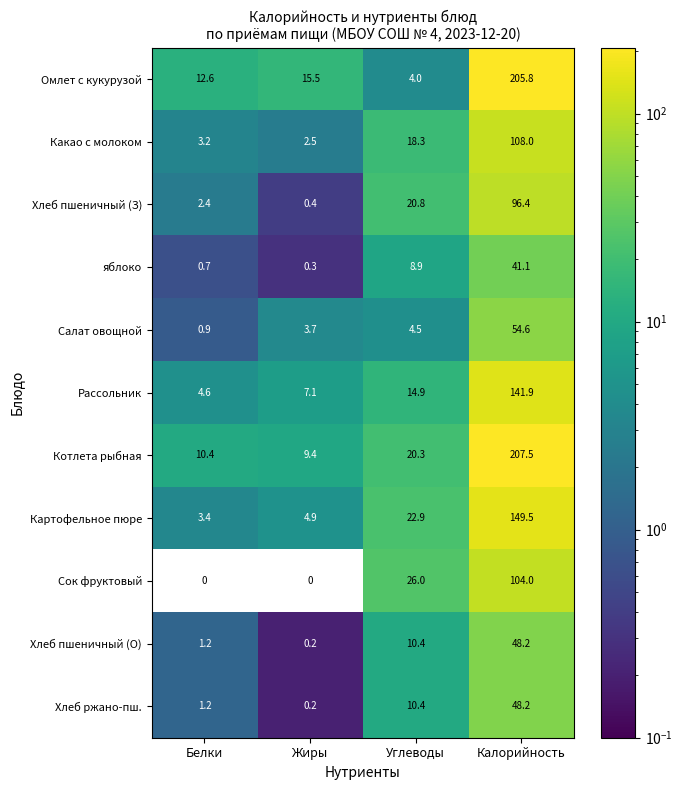

Is the value of Хлеб ржано-пш. at Углеводы greater than the value of яблоко at Жиры?

Yes